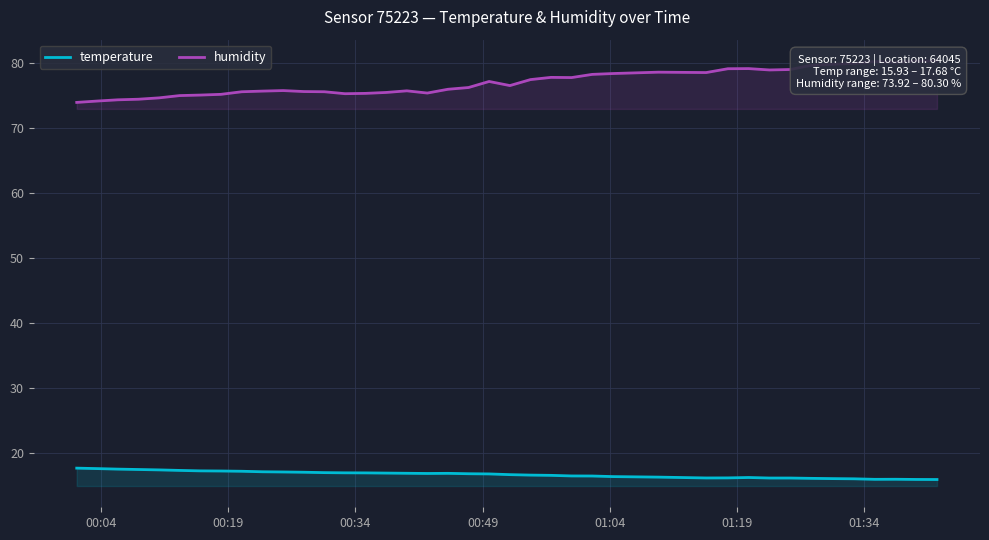

What is the maximum value for temperature?

17.7